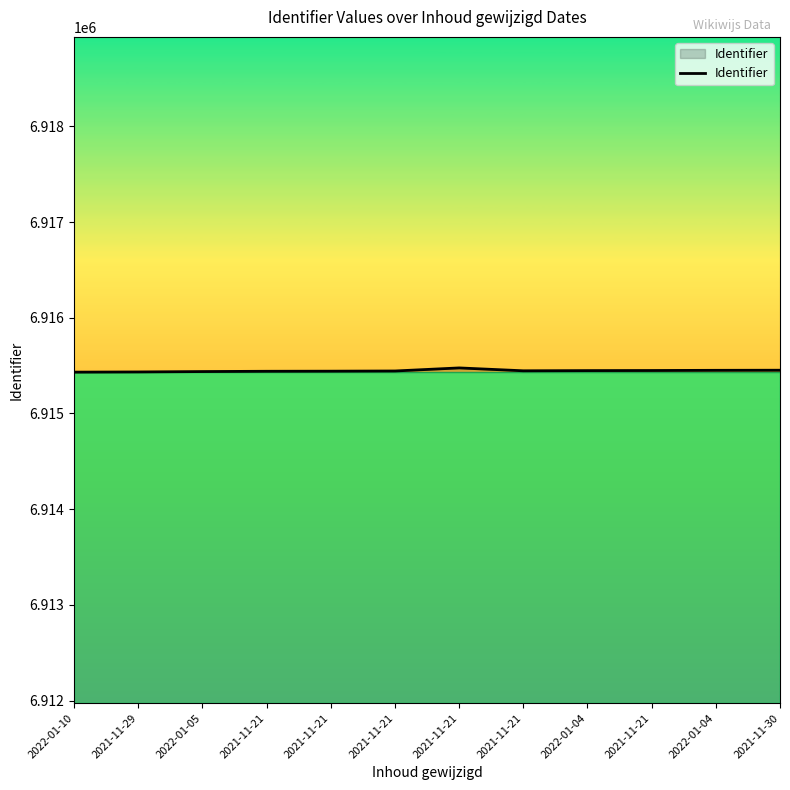

How many points are higher than both their immediate neighbors (excluding endpoints)?

1